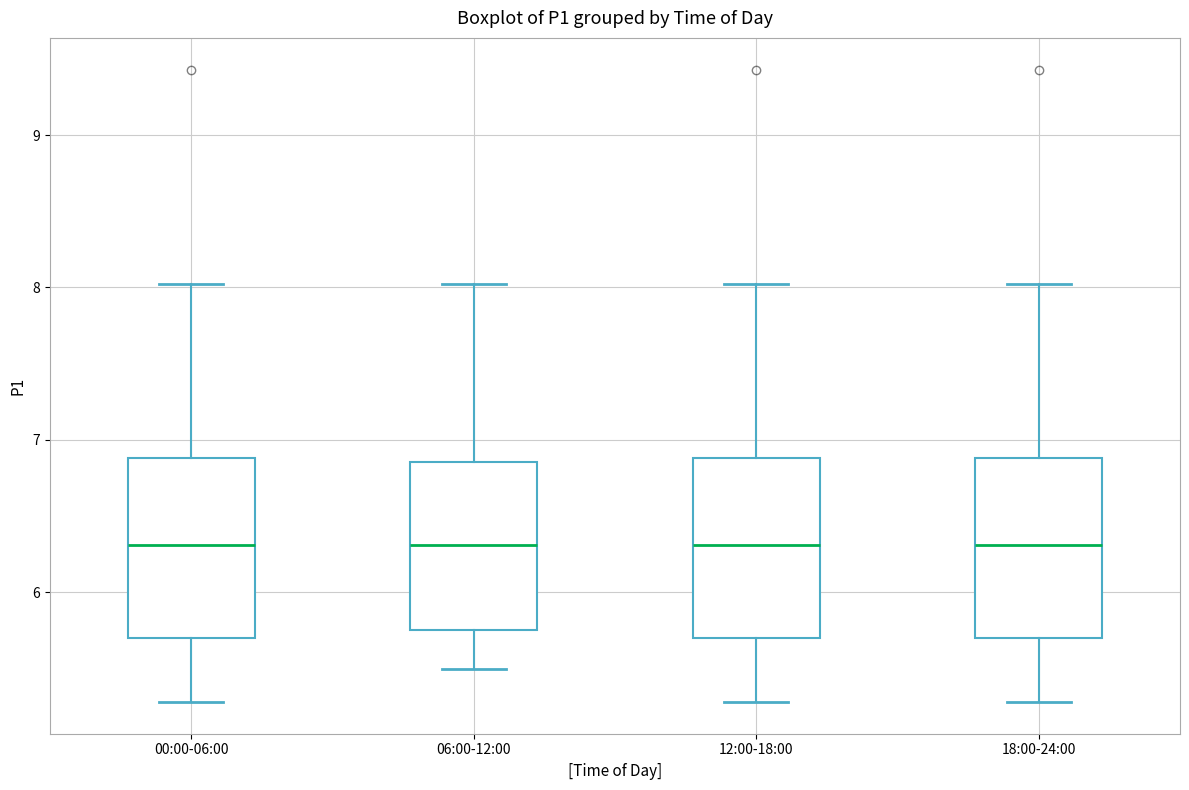

Reading left to right, transcribe this box plot: for each box, give where its median line is, the range the box spans, and where its two whiskers end, as read against the y-axis. The values are not printed on the chart, so give them approximately, as read against the axis.

00:00-06:00: median 6.3, box 5.7 to 6.9, whiskers 5.3 to 8.0
06:00-12:00: median 6.3, box 5.8 to 6.9, whiskers 5.5 to 8.0
12:00-18:00: median 6.3, box 5.7 to 6.9, whiskers 5.3 to 8.0
18:00-24:00: median 6.3, box 5.7 to 6.9, whiskers 5.3 to 8.0